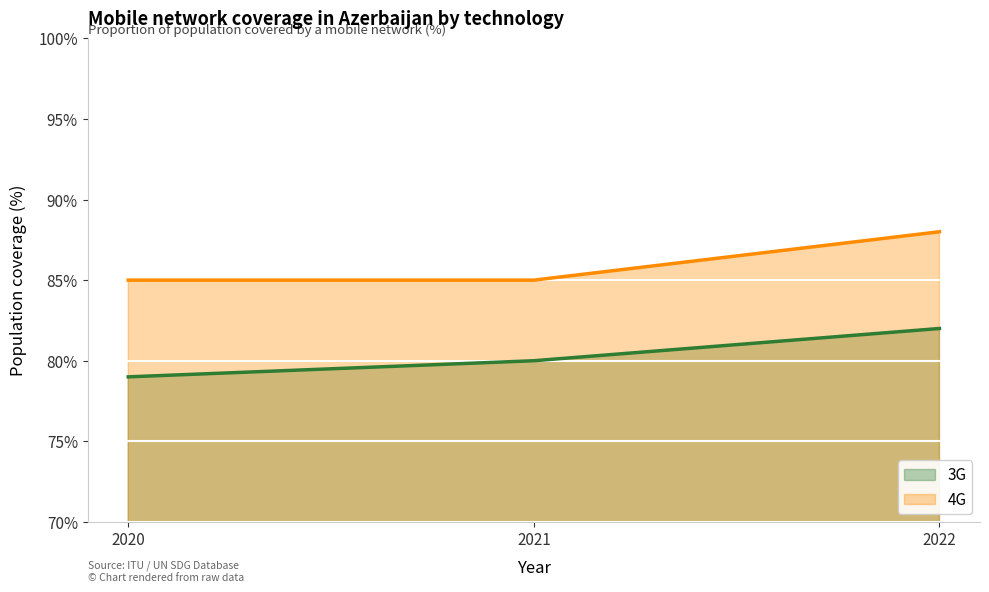

Does the chart display data point markers on the line(s)?

No